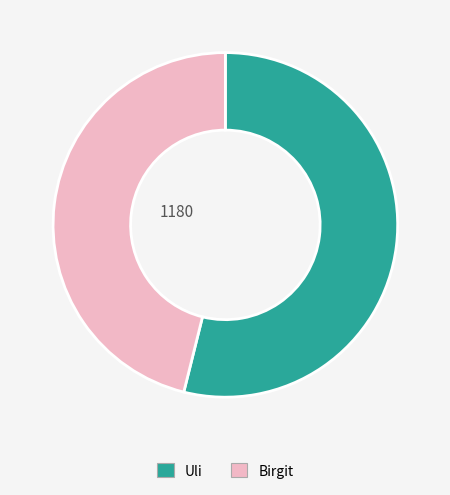

Which slice represents more than half of the pie?

Uli